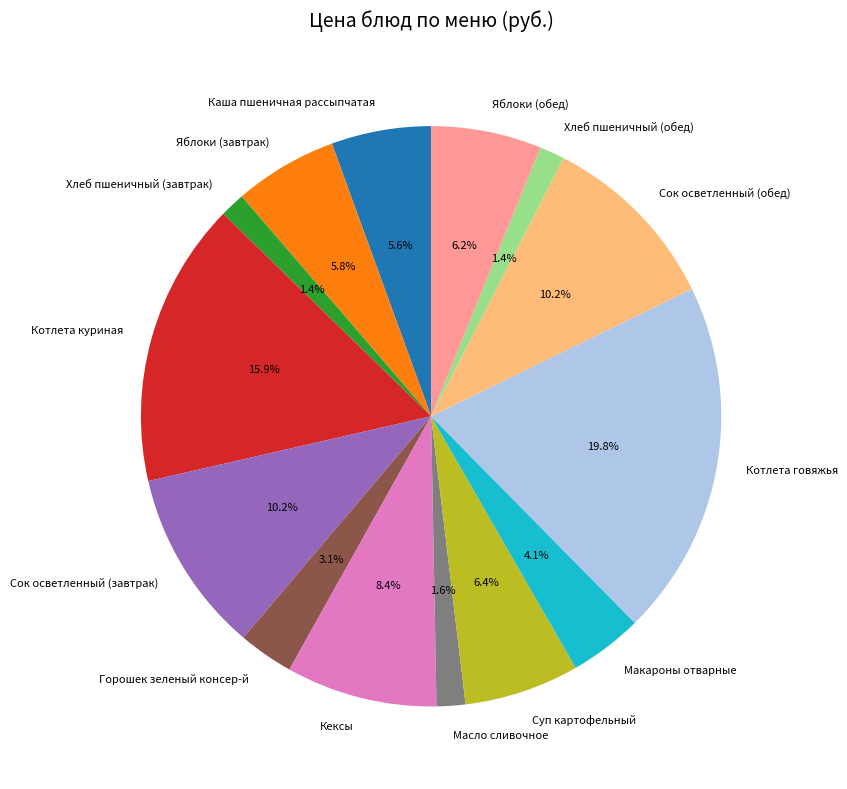

How many slices are in this pie chart?

14